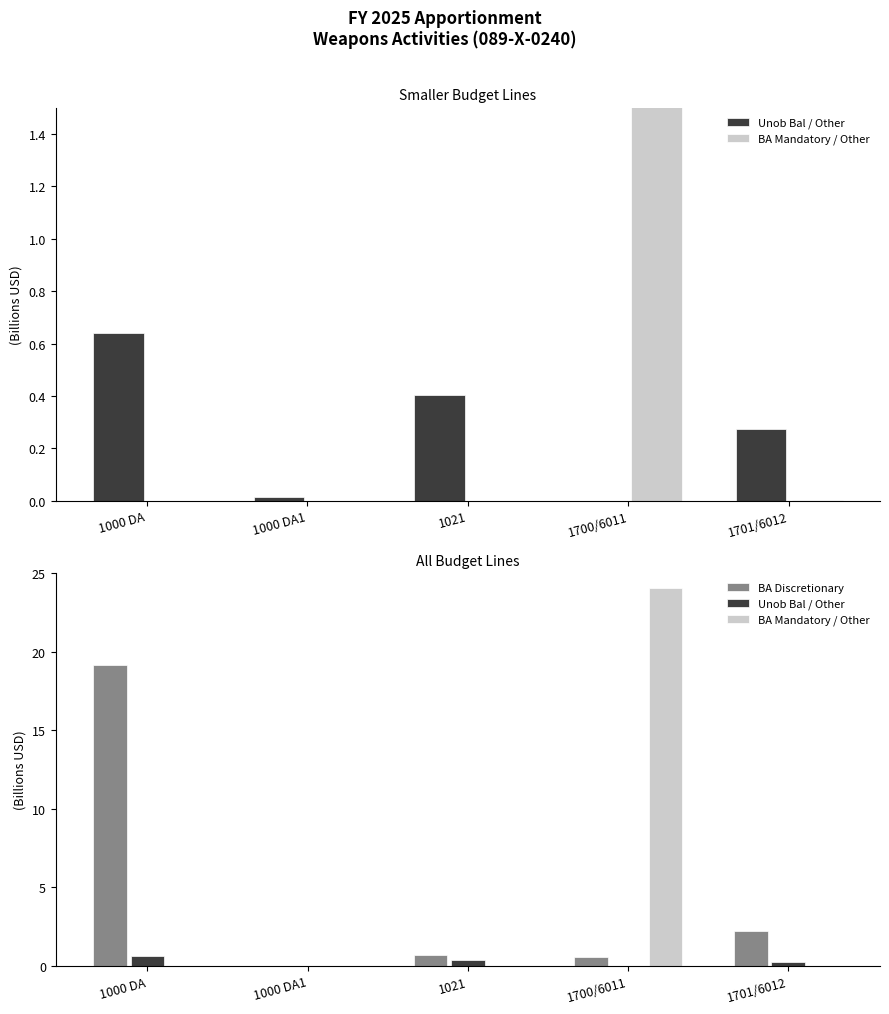

Which series has the largest range (max minus min)?

BA Mandatory / Other